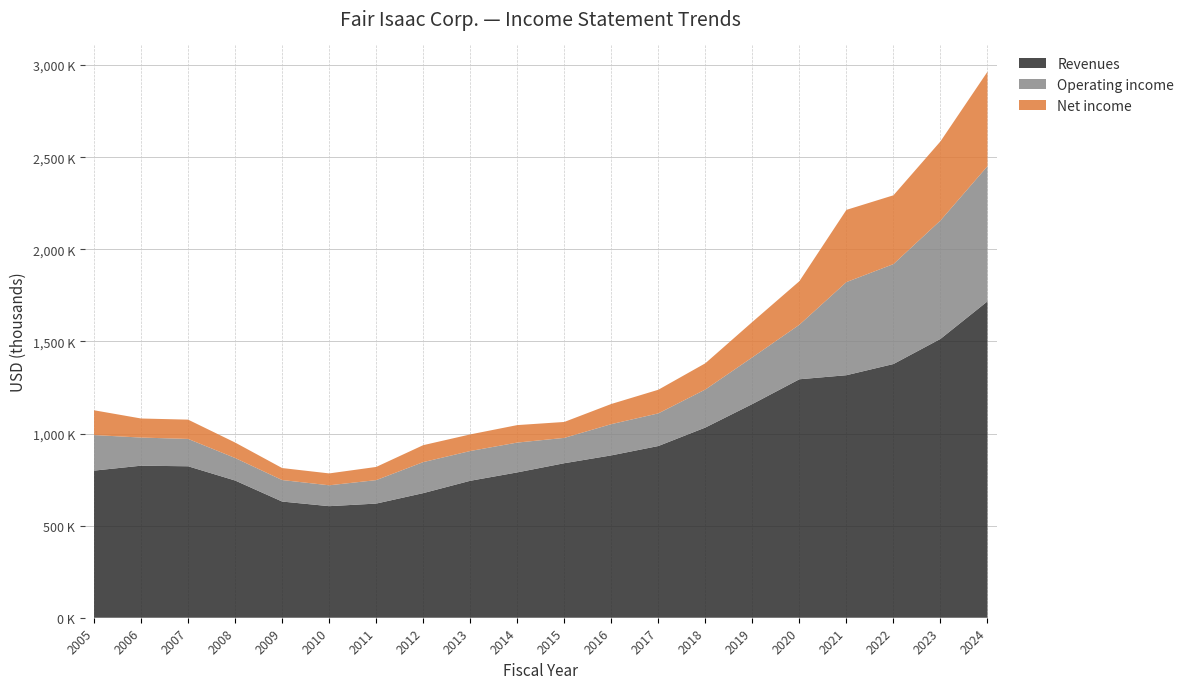

Reading right to left, list all the values displayed in this chart.

Revenues: 2024=1717526	2023=1513557	2022=1377270	2021=1316536	2020=1294562	2019=1160083	2018=1032475	2017=932169	2016=881356	2015=838781	2014=788985	2013=743444	2012=676423	2011=619683	2010=605643	2009=630735	2008=744842	2007=822236	2006=825365	2005=798671
Operating income: 2024=733629	2023=642830	2022=542414	2021=505489	2020=295969	2019=253548	2018=206437	2017=177200	2016=169592	2015=137505	2014=161868	2013=161593	2012=168358	2011=127337	2010=113349	2009=116747	2008=122283	2007=148474	2006=152723	2005=193011
Net income: 2024=512811	2023=429375	2022=373541	2021=392084	2020=236411	2019=192124	2018=142415	2017=128256	2016=109448	2015=86502	2014=94879	2013=90095	2012=92004	2011=71562	2010=64457	2009=65102	2008=83952	2007=104650	2006=103486	2005=134548